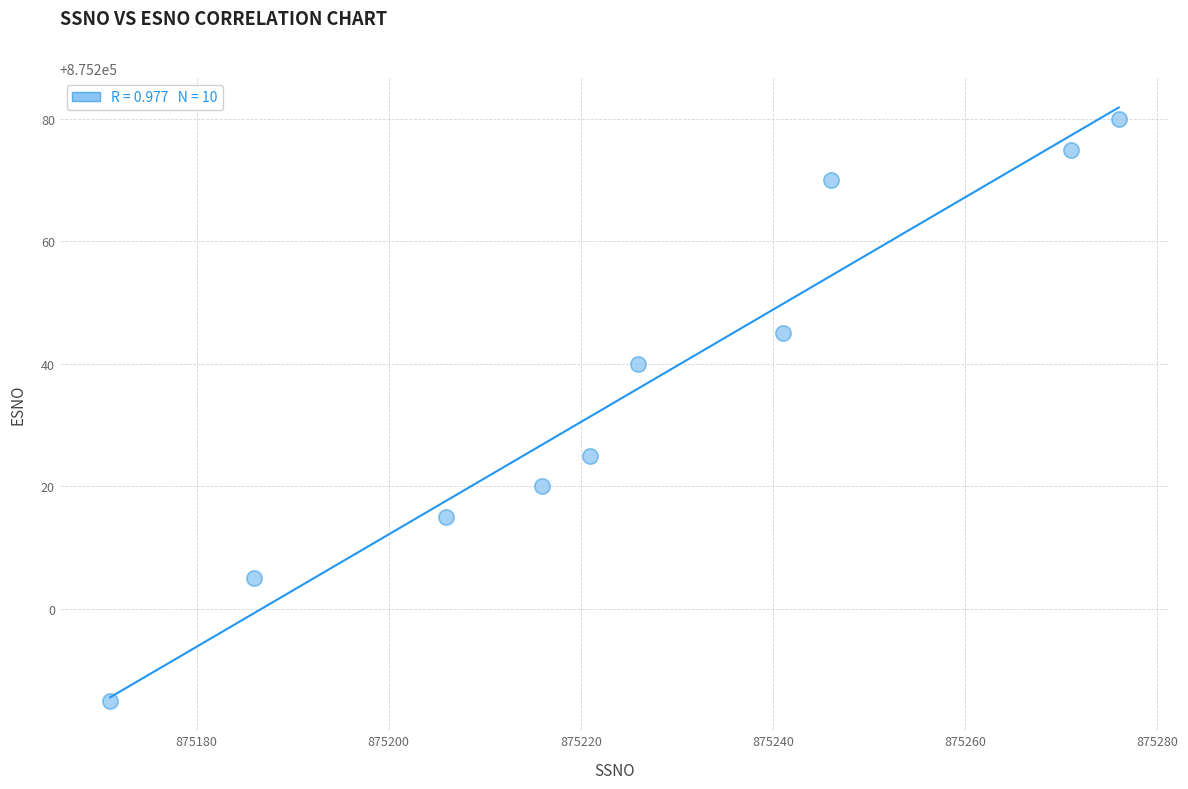

What is the average X value?

875226